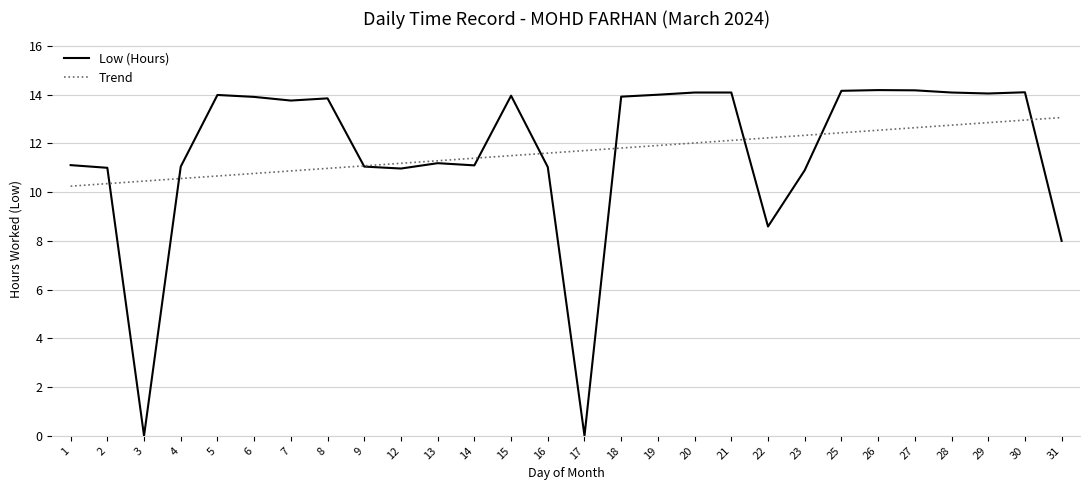

What is the maximum value for Low (Hours)?

14.2